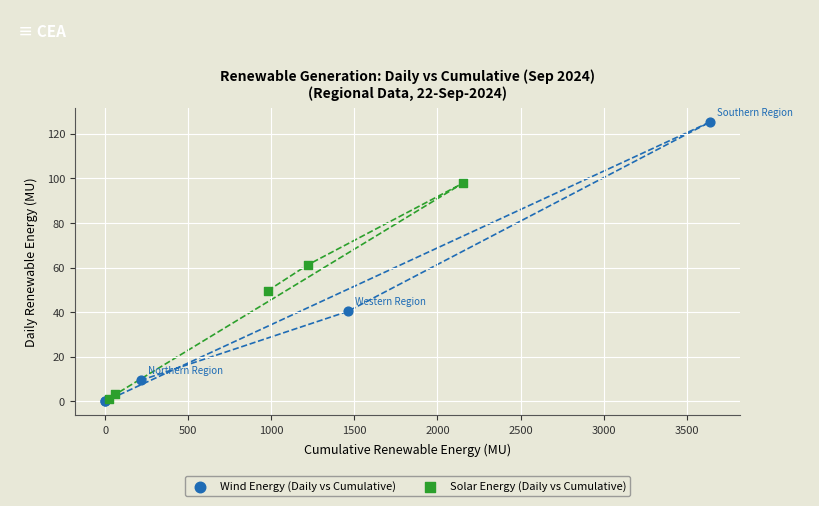

Which series has the largest Y range (max minus min)?

Wind Energy (Daily vs Cumulative)